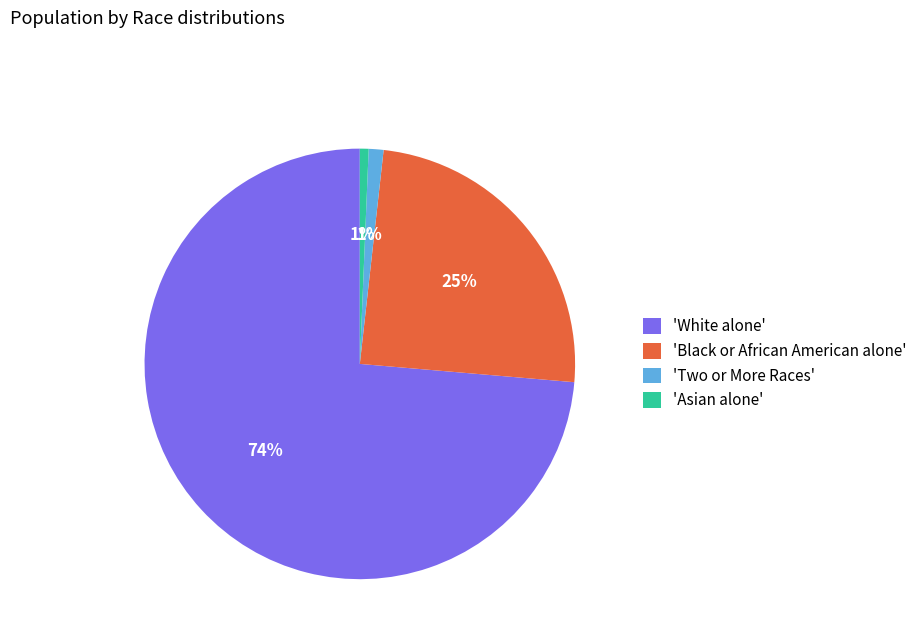

To the nearest percent, what is the combined percentage of 'Black or African American alone' and 'White alone'?

98%